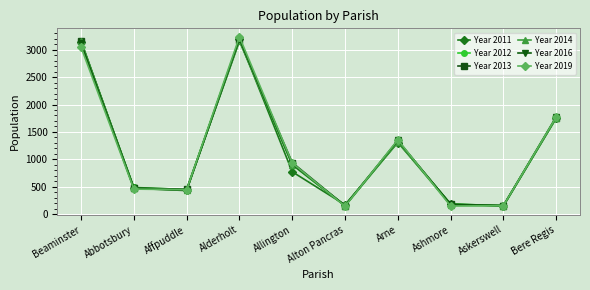

True or false: Year 2014 has more than 2 interior local peaks.

False